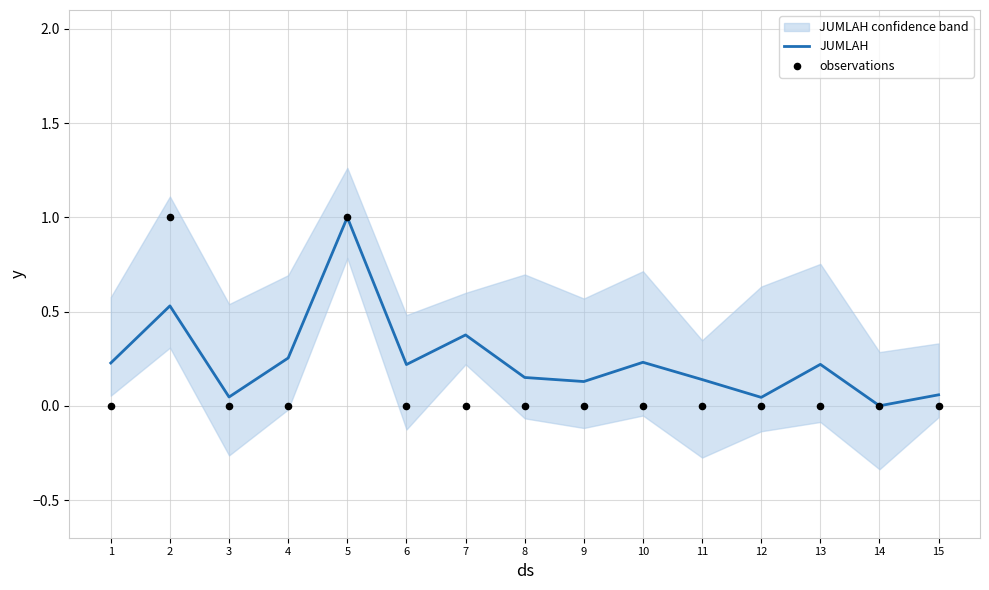

What is the total value across all series at 6?

0.2